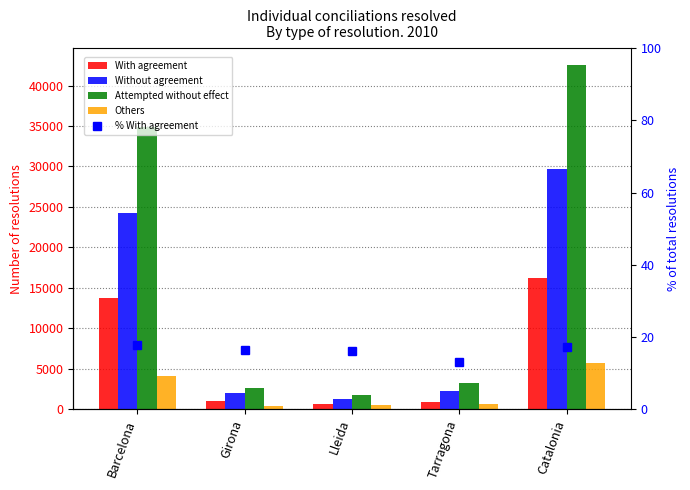

At which label is With agreement closest to 8460?

Barcelona